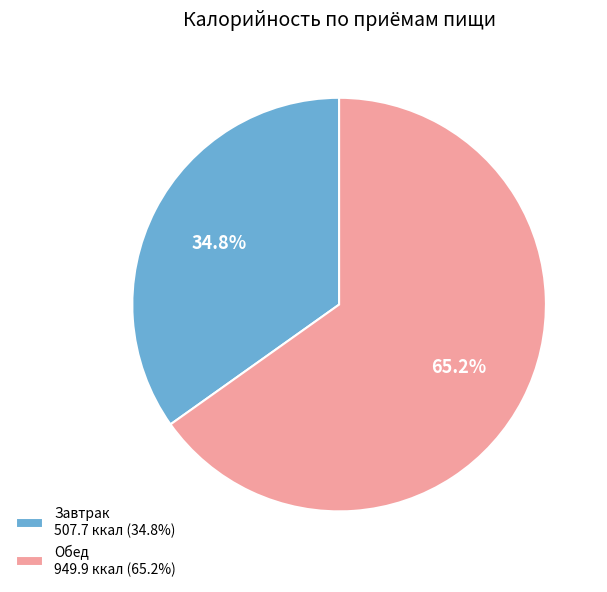

To the nearest percent, what is the combined percentage of Завтрак and Обед?

100%